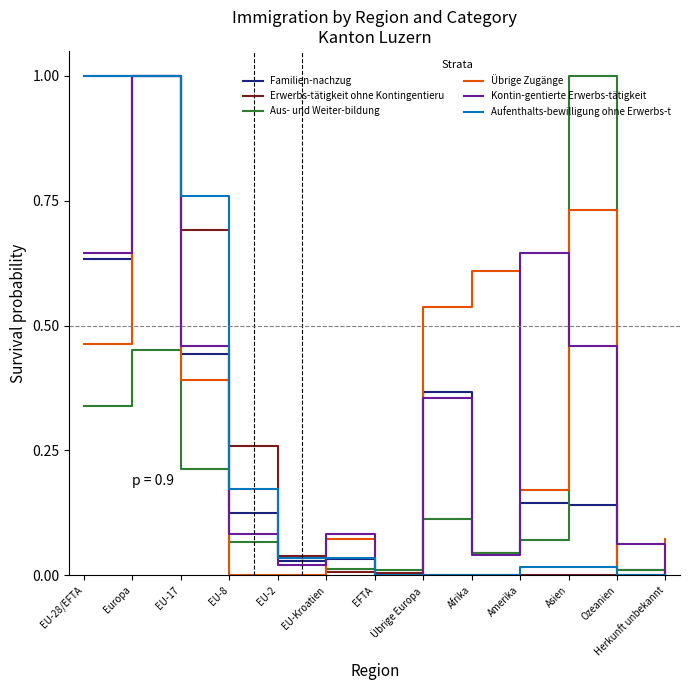

What is the maximum value shown in the chart?

1.0